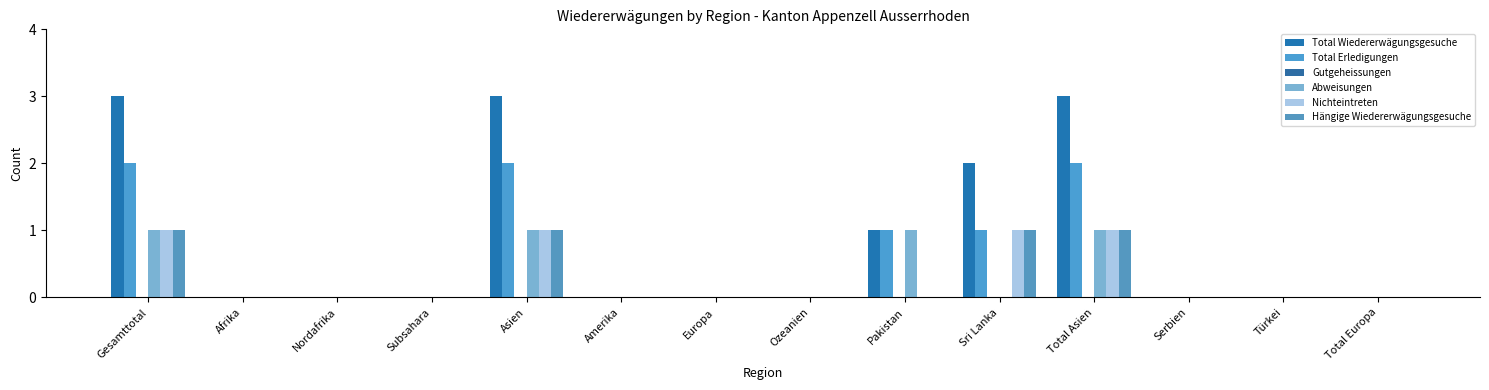

Which series changed the most between Amerika and Türkei?

Total Wiedererwägungsgesuche